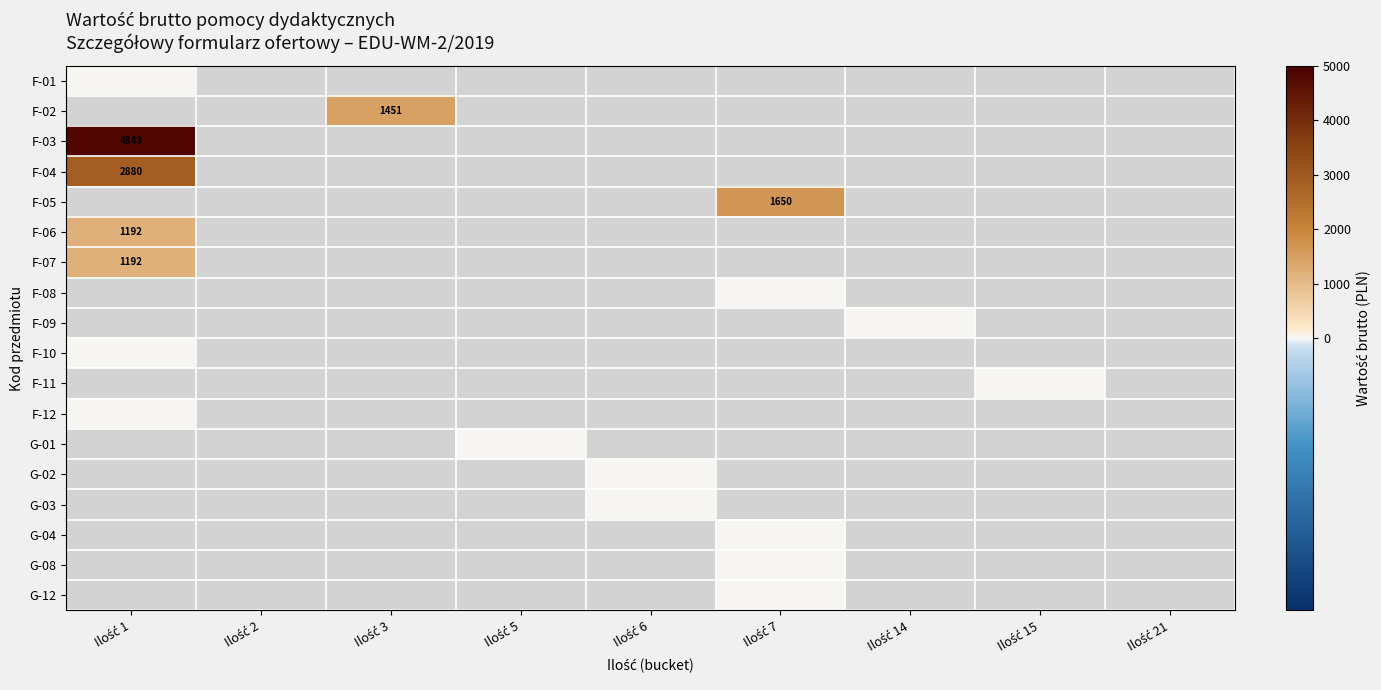

List the series in order of their peak value, highest first.

F-01, F-02, F-03, F-04, F-05, F-06, F-07, F-08, F-09, F-10, F-11, F-12, G-01, G-02, G-03, G-04, G-08, G-12